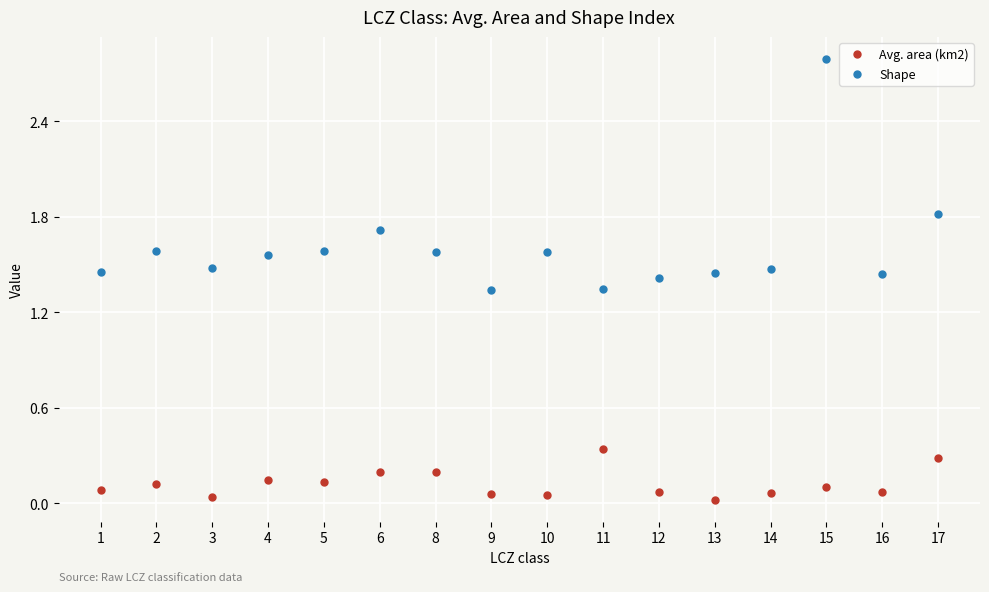

Which series has the widest spread of values?

Shape